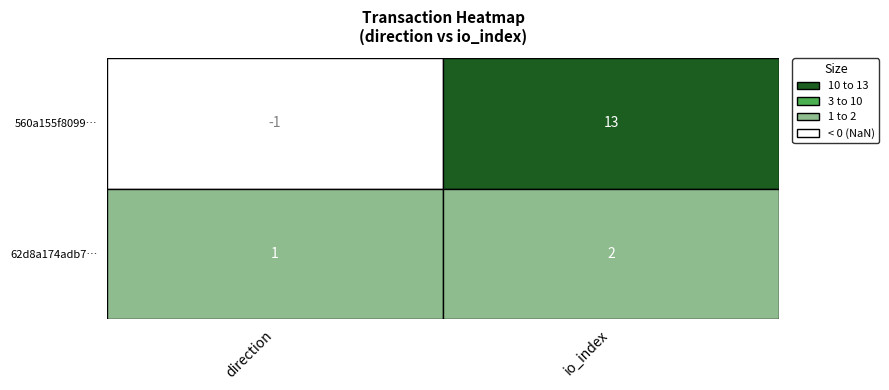

Is the value of 62d8a174adb7125ef3f6774532867d9294ecaf1 at 0 greater than the value of 560a155f8099f78409fad7e94c8c932ae1194ef at 0?

Yes